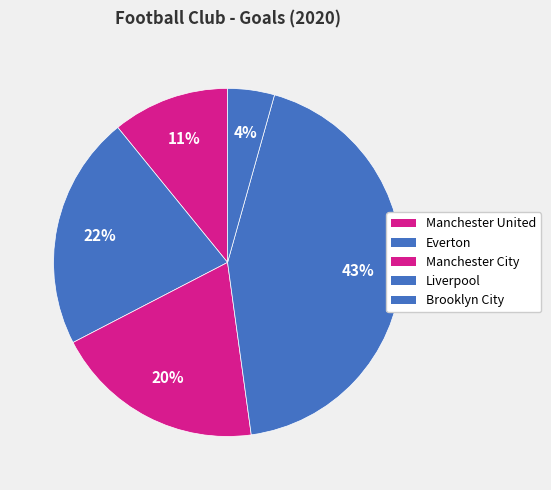

What is the total percentage of Liverpool and Manchester City?

63.0%